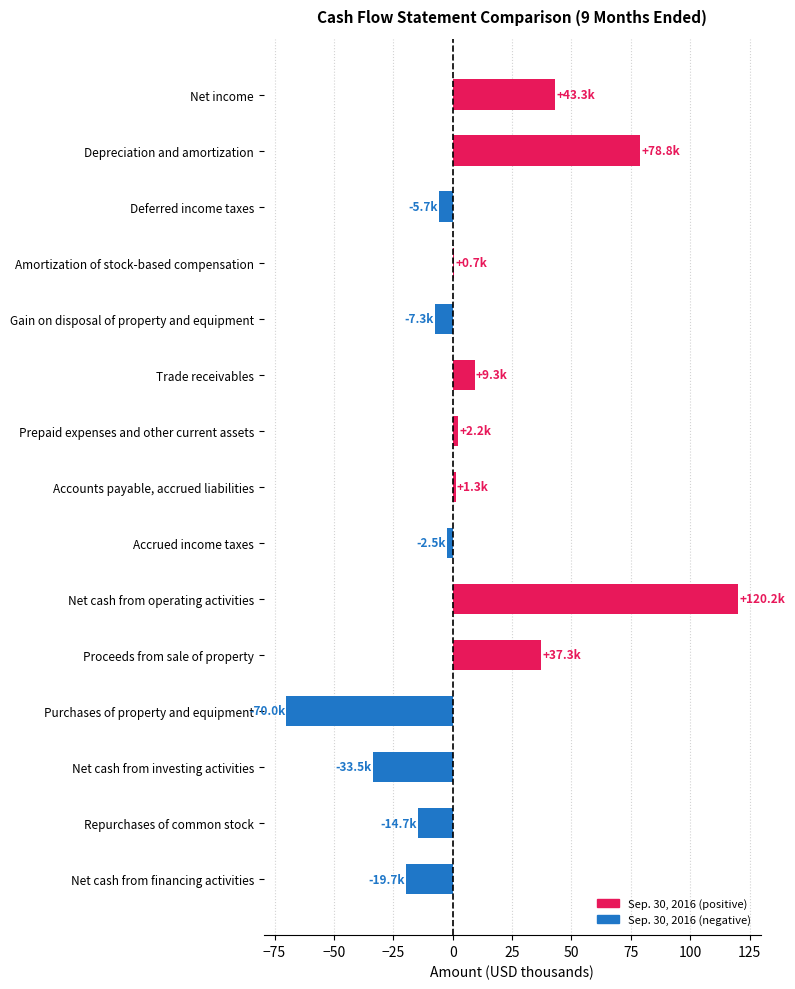

What value does the data have at Proceeds from sale of property?

37.3